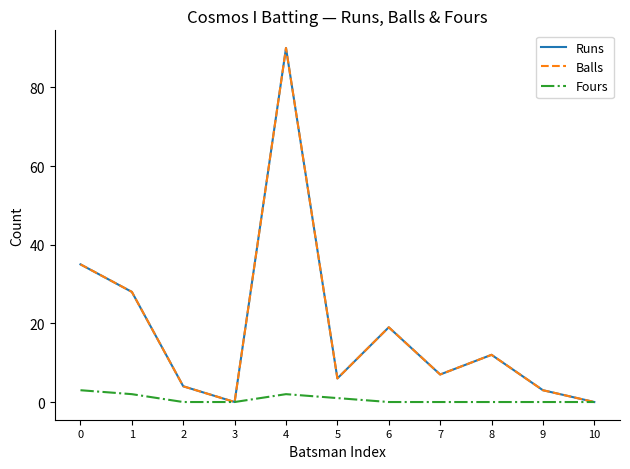

Is this an area chart (filled region under the line)?

No